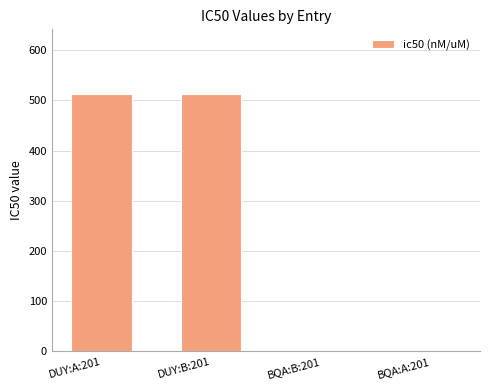

What is the maximum value shown in the chart?

513.0